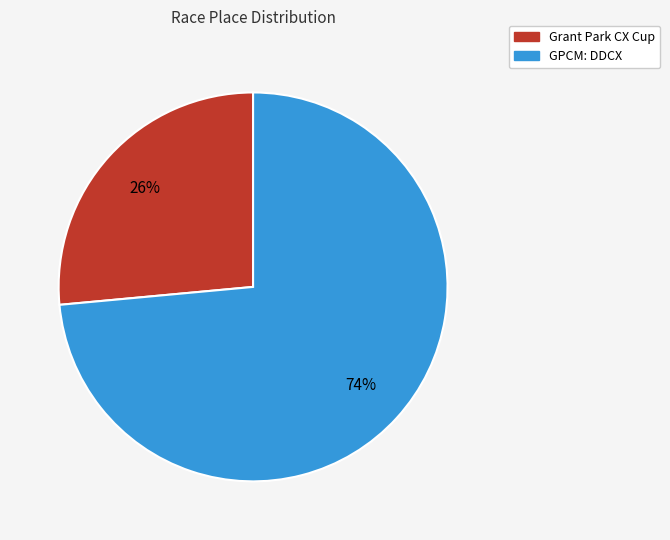

How many slices are in this pie chart?

2